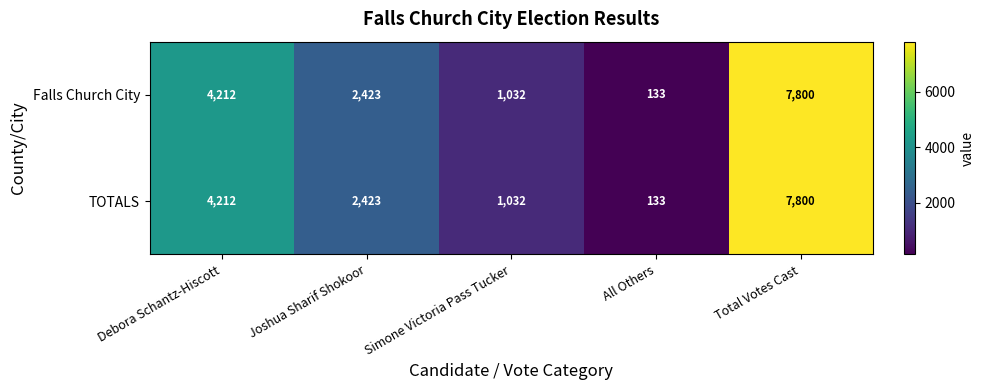

What value does the TOTALS series have at Simone Victoria Pass Tucker?

1032